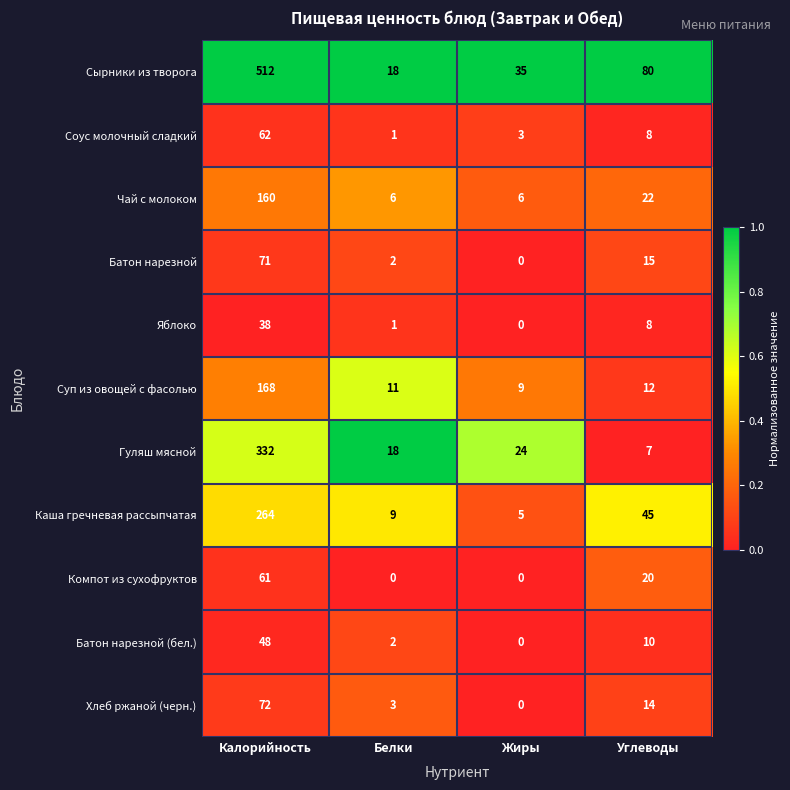

Where is Сырники из творога nearest to the value 265?

Углеводы